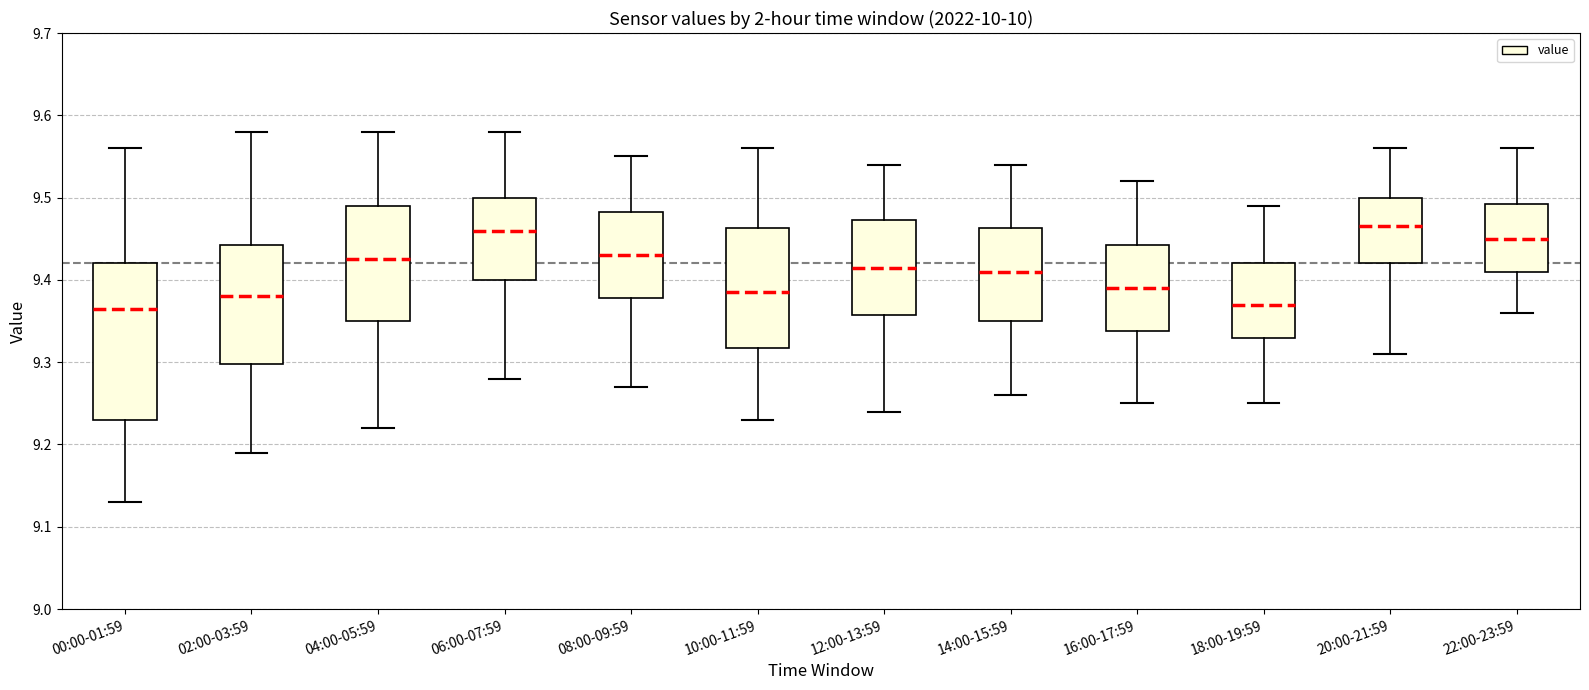

Reading left to right, read every box against the y-axis: the position of its median line, the range the box covers, and the ends of its whiskers. The values are not printed on the chart, so give them approximately, as read against the axis.

00:00-01:59: median 9.37, box 9.23 to 9.42, whiskers 9.13 to 9.56
02:00-03:59: median 9.38, box 9.30 to 9.44, whiskers 9.19 to 9.58
04:00-05:59: median 9.43, box 9.35 to 9.49, whiskers 9.22 to 9.58
06:00-07:59: median 9.46, box 9.40 to 9.50, whiskers 9.28 to 9.58
08:00-09:59: median 9.43, box 9.38 to 9.48, whiskers 9.27 to 9.55
10:00-11:59: median 9.39, box 9.32 to 9.46, whiskers 9.23 to 9.56
12:00-13:59: median 9.42, box 9.36 to 9.47, whiskers 9.24 to 9.54
14:00-15:59: median 9.41, box 9.35 to 9.46, whiskers 9.26 to 9.54
16:00-17:59: median 9.39, box 9.34 to 9.44, whiskers 9.25 to 9.52
18:00-19:59: median 9.37, box 9.33 to 9.42, whiskers 9.25 to 9.49
20:00-21:59: median 9.47, box 9.42 to 9.50, whiskers 9.31 to 9.56
22:00-23:59: median 9.45, box 9.41 to 9.49, whiskers 9.36 to 9.56